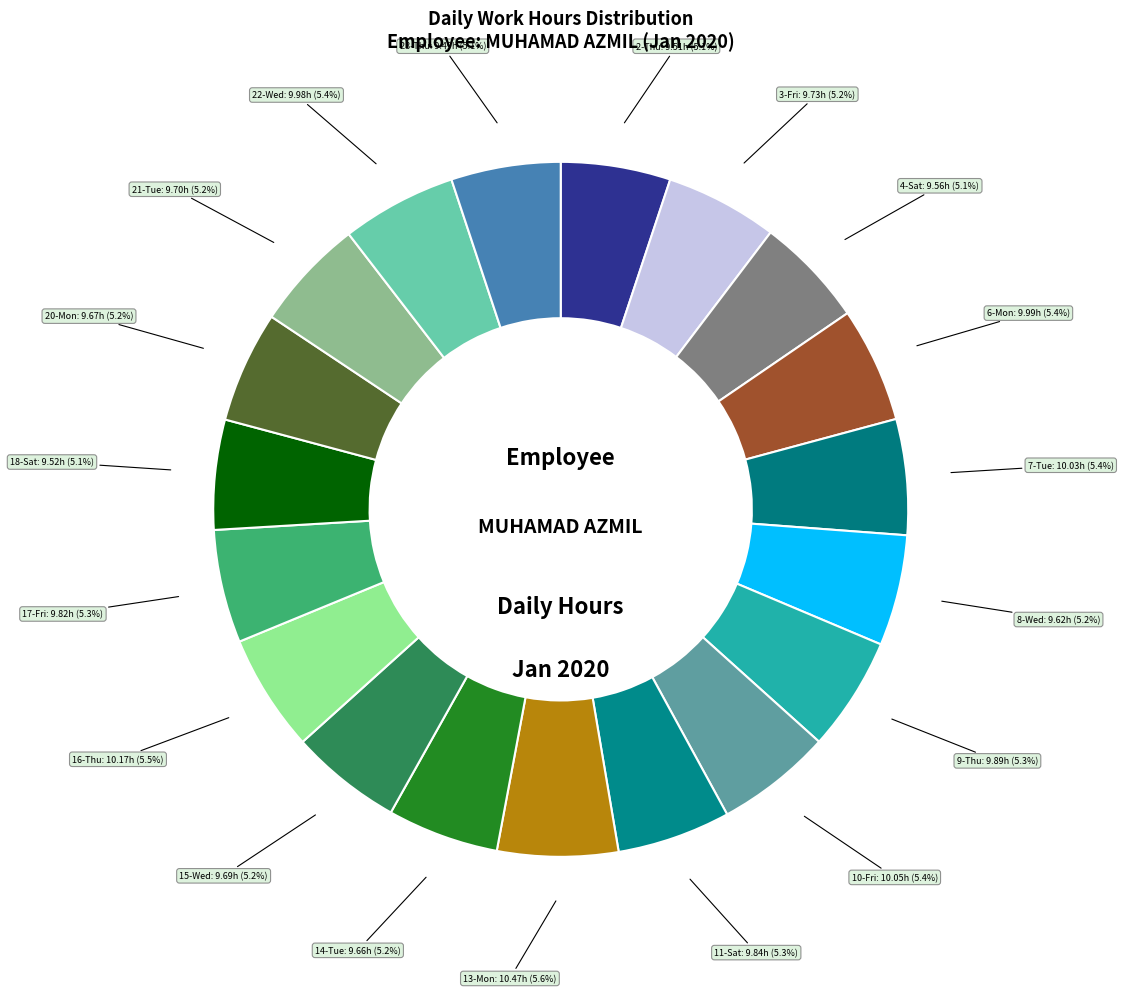

To the nearest percent, what portion does 9-Thu represent?

5%